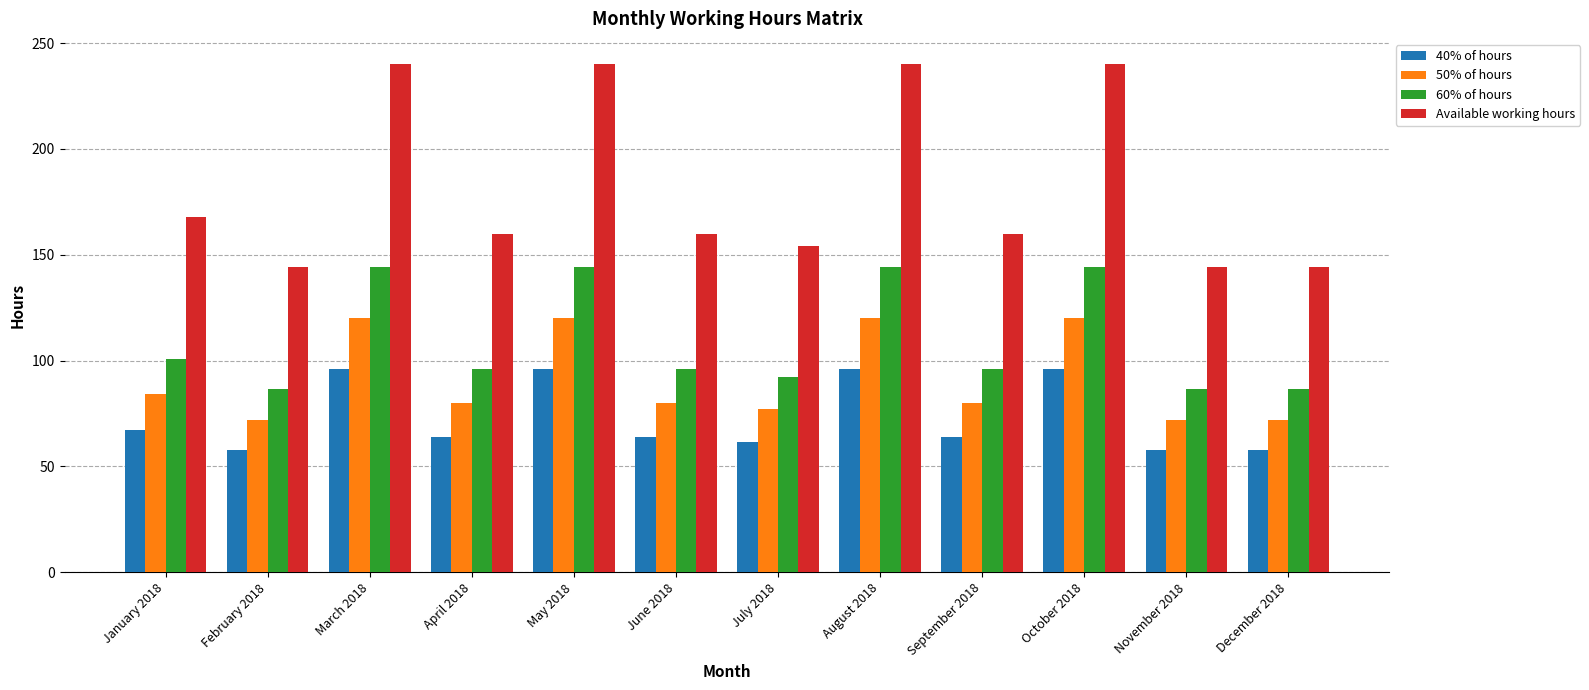

How many groups of bars are there?

12